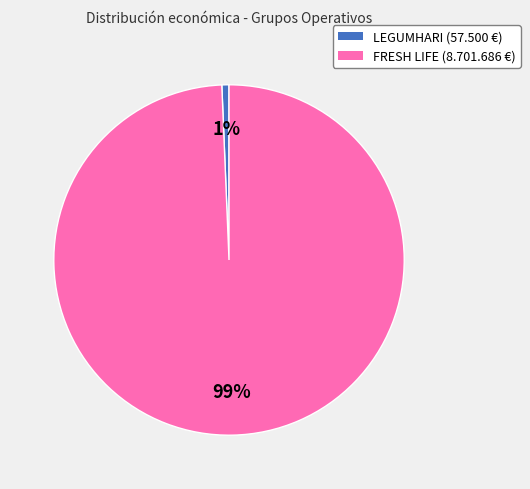

Is the sum of FRESH LIFE (8.701.686 €) and LEGUMHARI (57.500 €) greater than half?

Yes